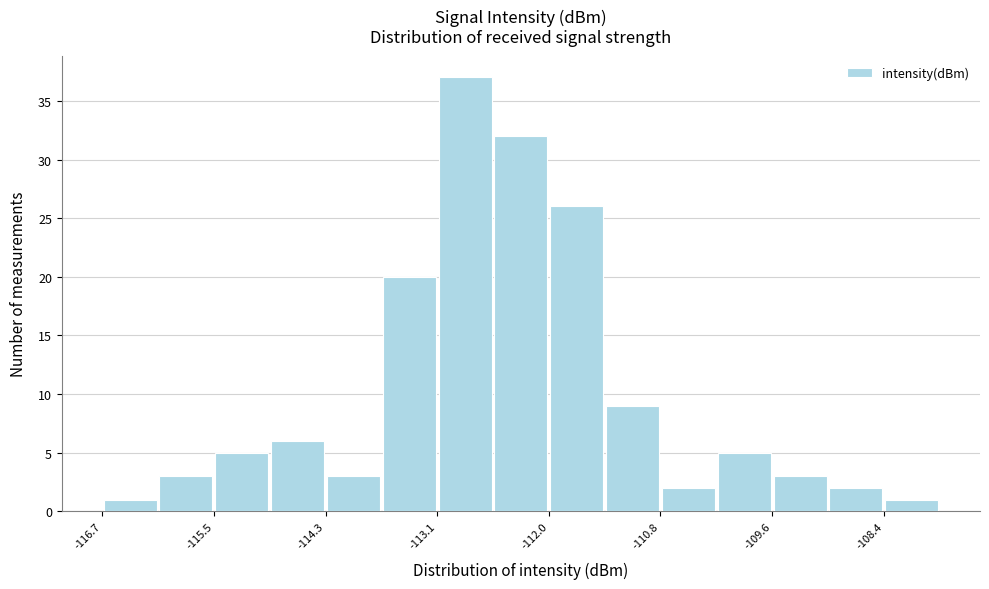

Read against the x-axis, roughly where is the centre of the tallest bar?

-112.8